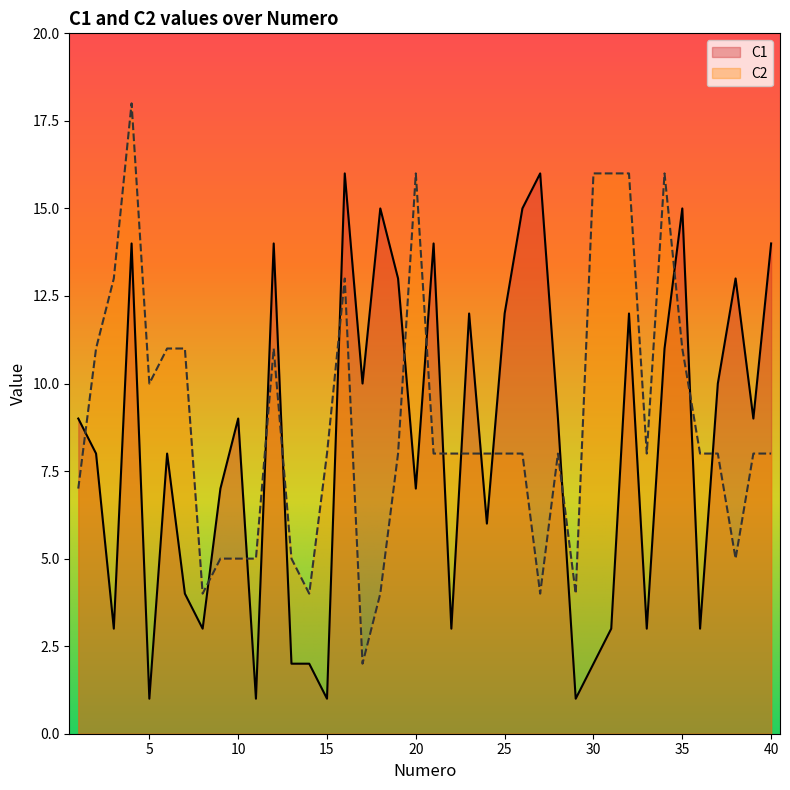

Which series has the largest total across all categories?

C2